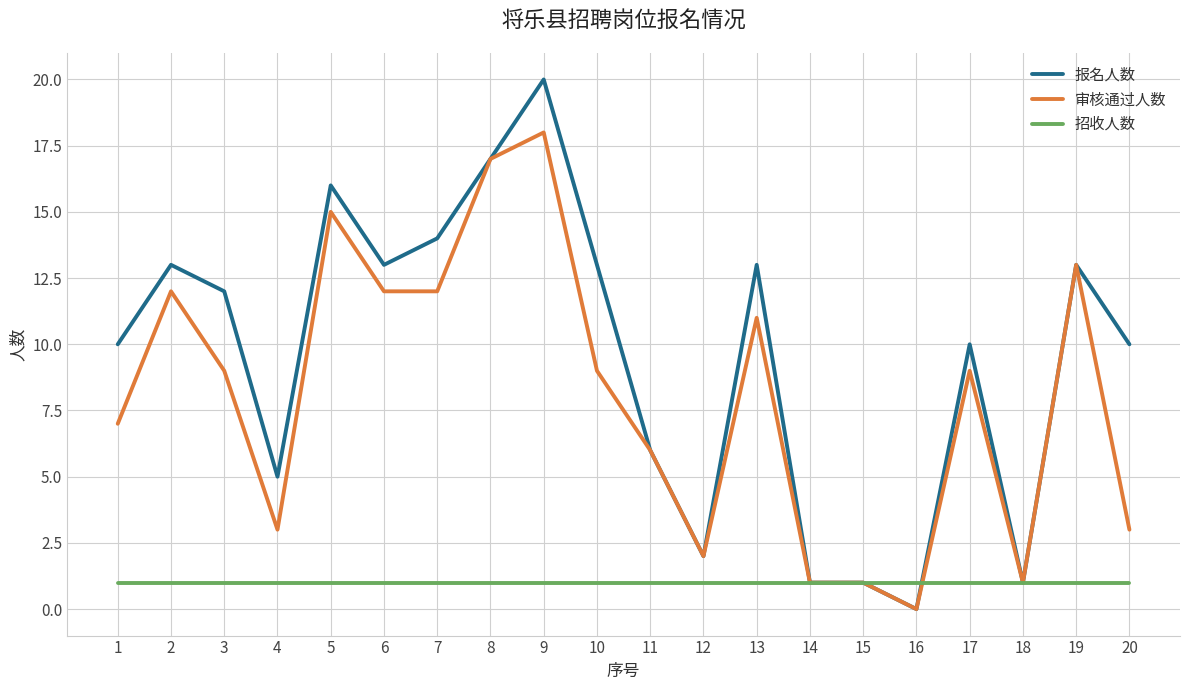

The 审核通过人数 series shows 6 at 11. True or false?

True